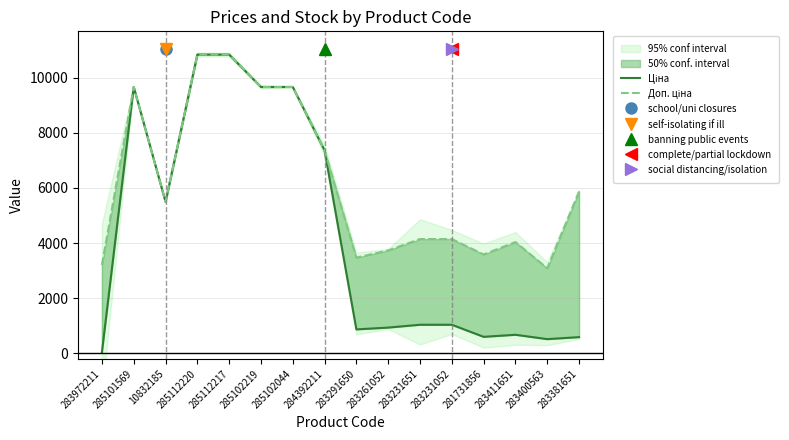

Reading left to right, transcribe all the data shown in this chart.

Ціна: 283972211=32.0	285101569=9664.7	10832185=5497.3	285112220=10840.1	285112217=10840.1	285102219=9664.7	285102044=9664.7	284392211=7360.2	283291650=868.0	283261052=933.5	283231651=1036.5	283231052=1036.5	281731856=597.8	283411651=672.7	283400563=514.7	283381651=587.3
Доп. ціна: 283972211=3205.0	285101569=9664.7	10832185=5497.3	285112220=10840.1	285112217=10840.1	285102219=9664.7	285102044=9664.7	284392211=7360.2	283291650=3472.1	283261052=3734.2	283231651=4145.9	283231052=4145.9	281731856=3586.7	283411651=4036.0	283400563=3088.4	283381651=5872.6